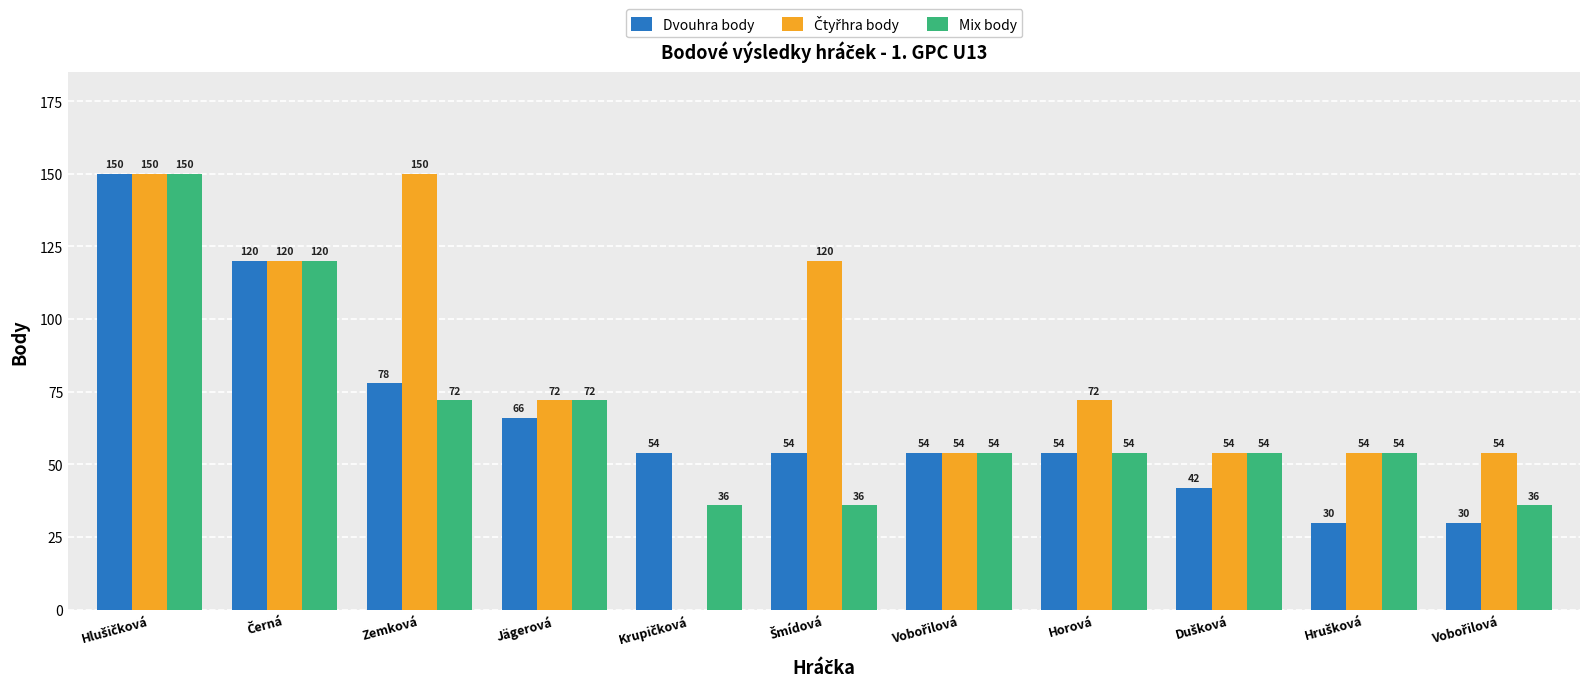

What is the average value of the Čtyřhra body series?

82